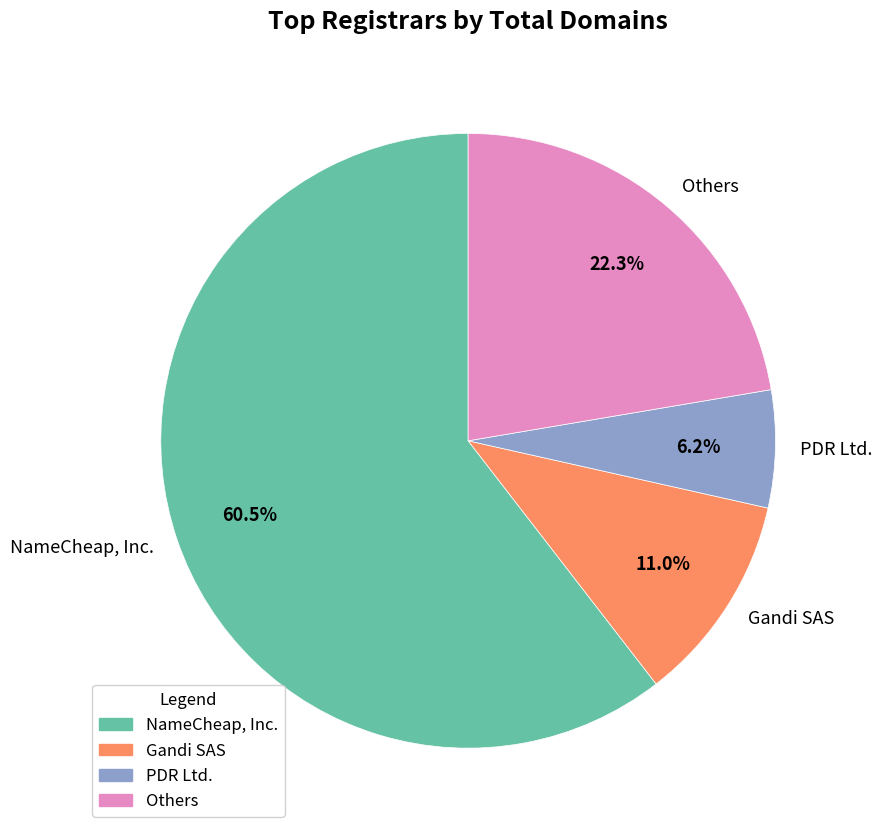

Does NameCheap, Inc. represent more than half of the total?

Yes